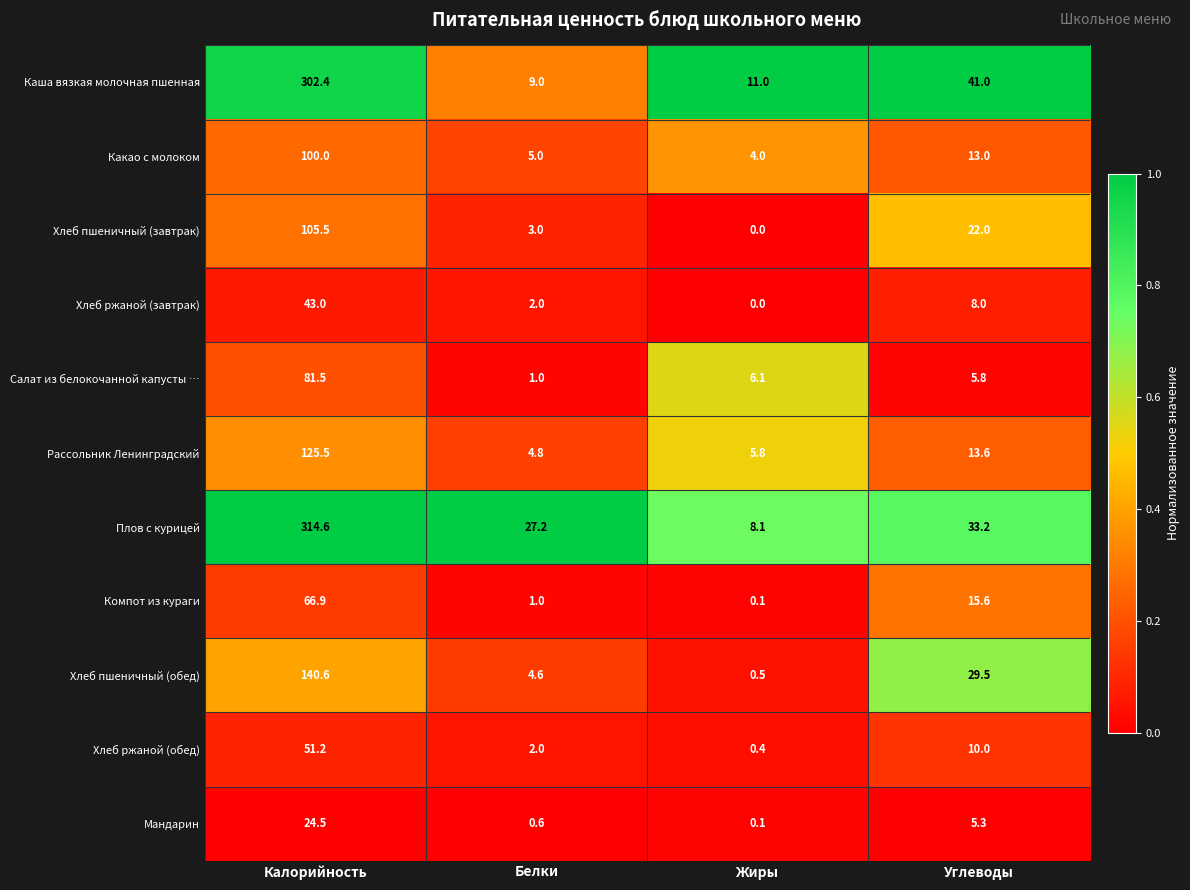

Which series has the largest range (max minus min)?

Плов с курицей